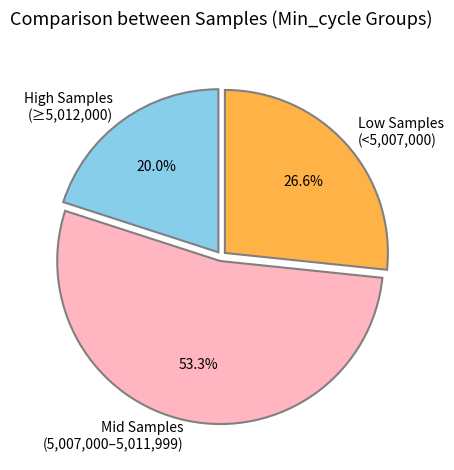

Does High Samples (≥5,012,000) account for over 50% of the chart?

No